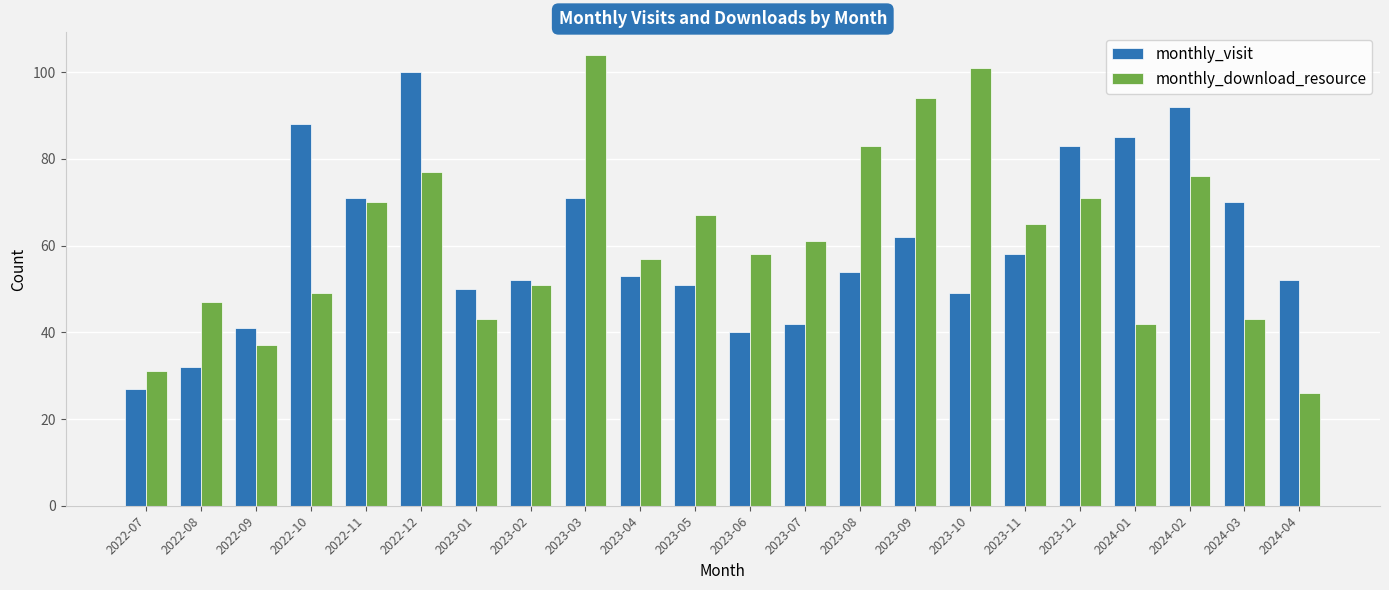

Which series changed the most between 2023-03 and 2023-04?

monthly_download_resource